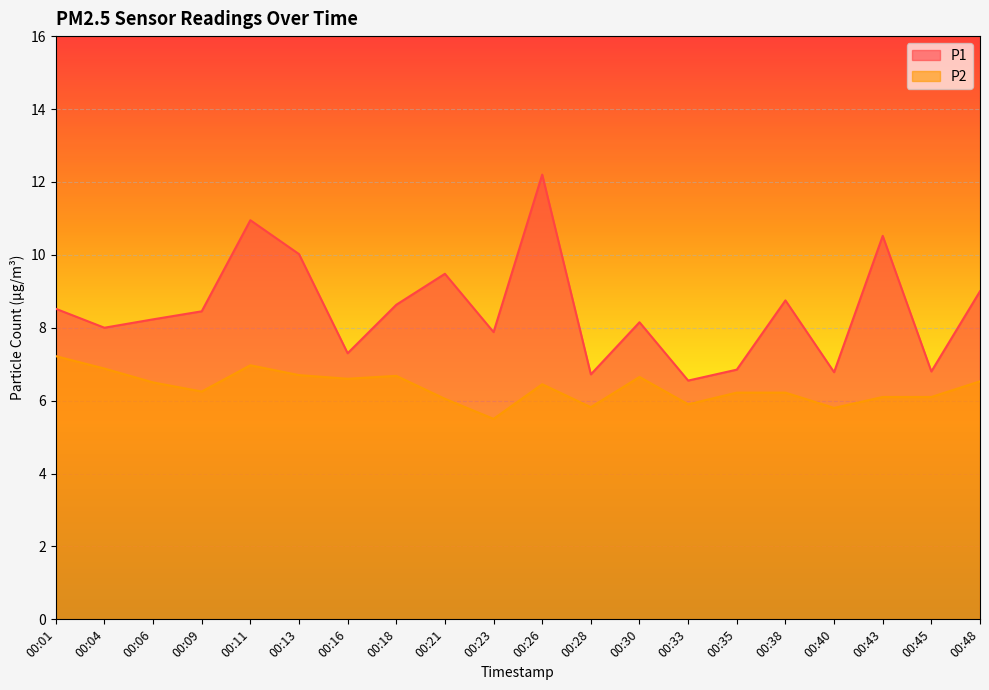

Which series has the largest total across all categories?

P1